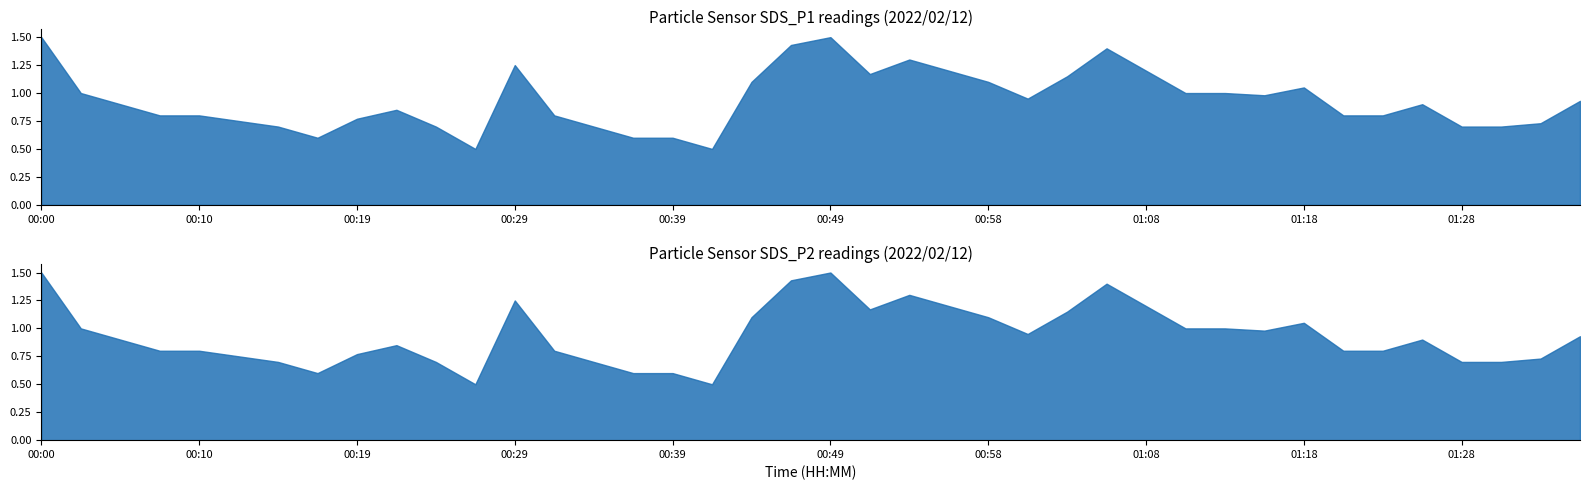

Is it true that SDS_P2 equals 1.4 at 01:25?

False